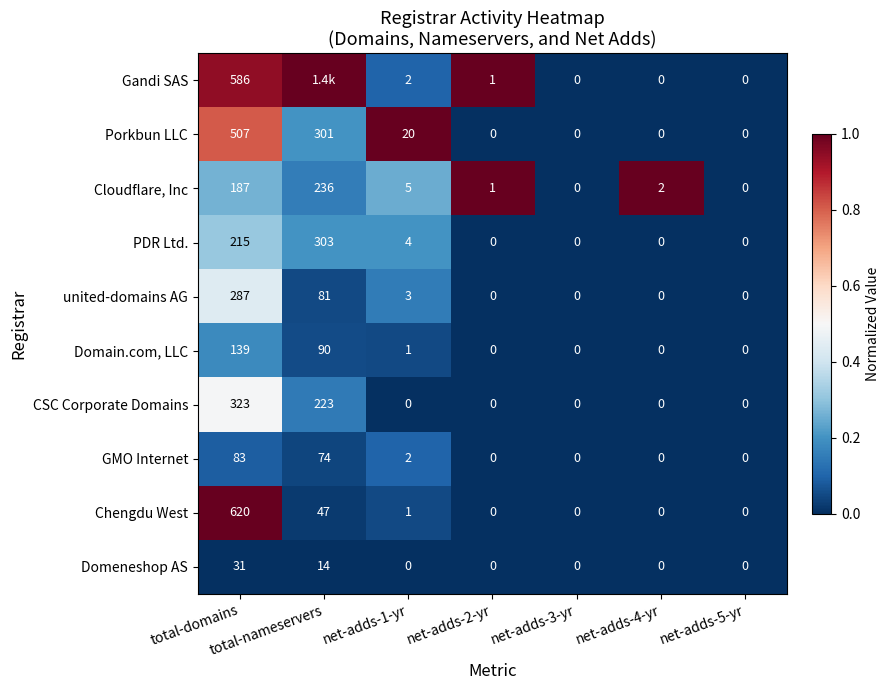

Which series changed the most between net-adds-1-yr and net-adds-3-yr?

Porkbun LLC